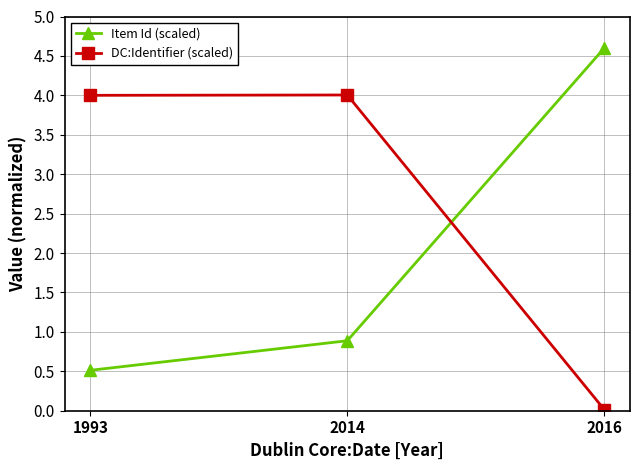

How many values in the DC:Identifier (scaled) series exceed 4?

2